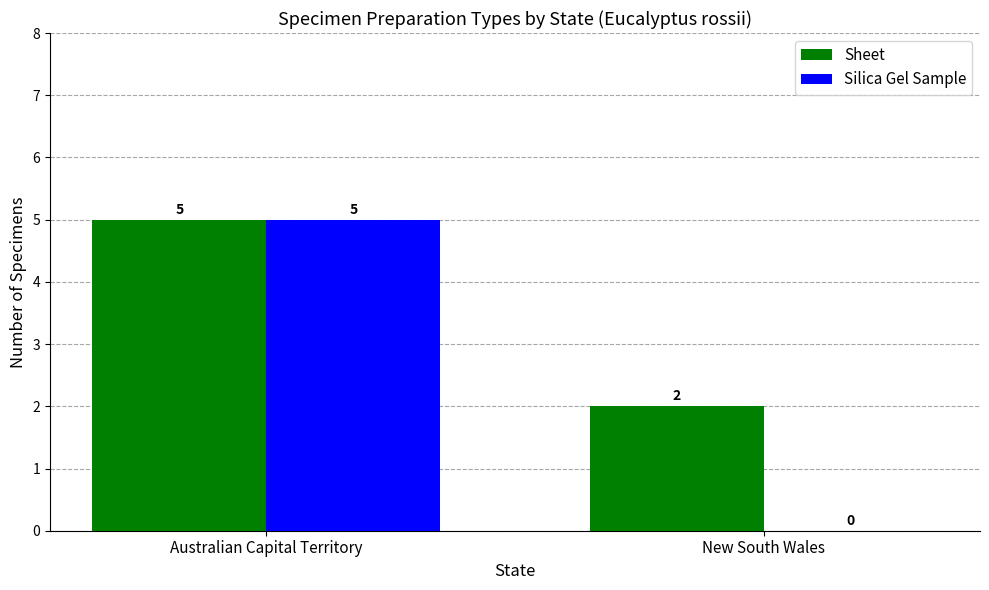

Are the bars horizontal?

No